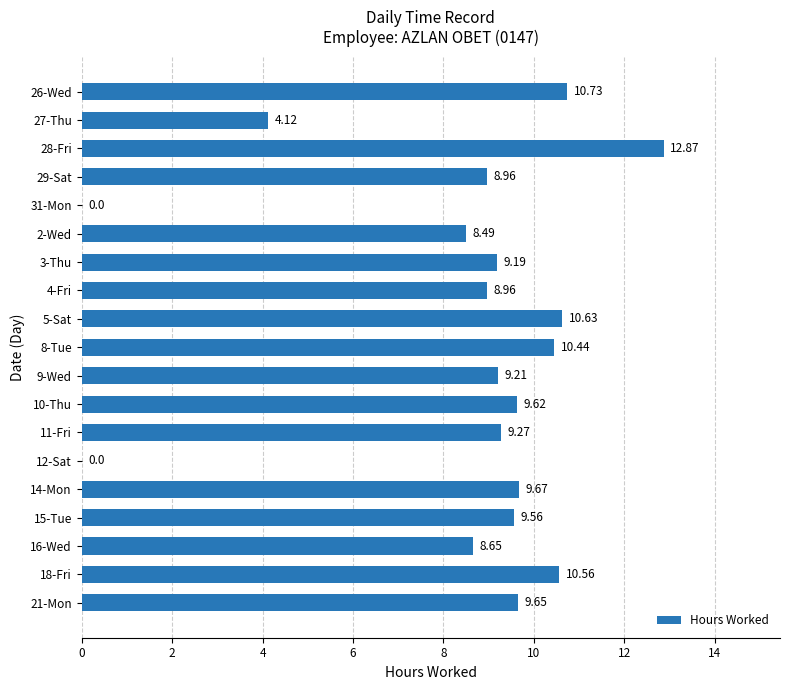

What is the ratio of the value at 16-Wed to the value at 21-Mon?

0.9